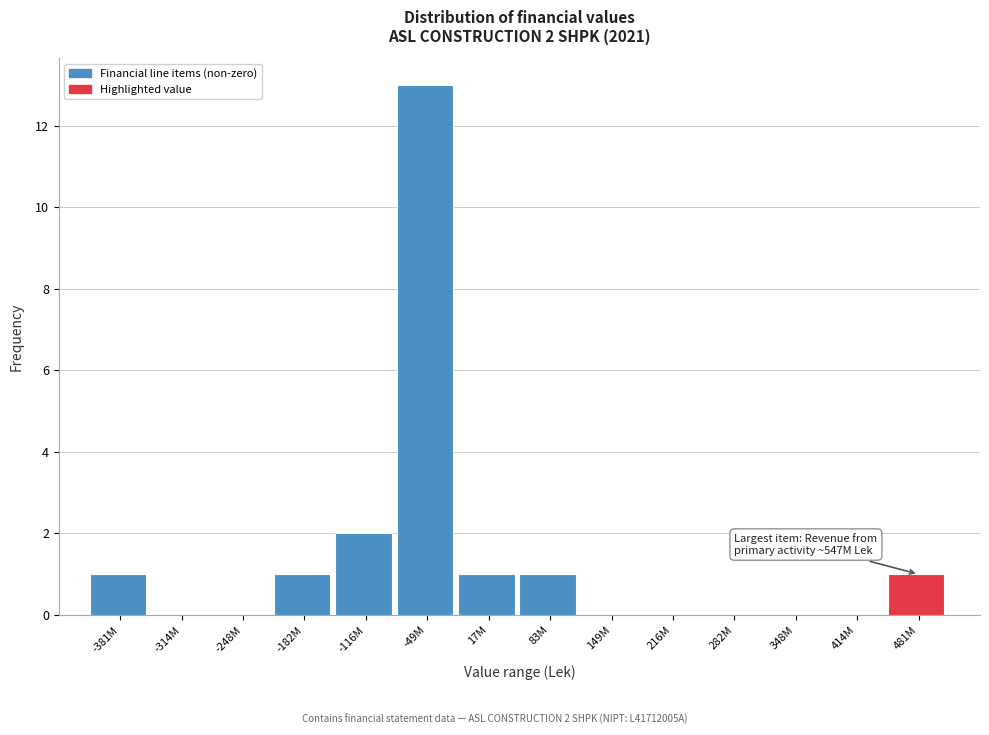

Reading left to right, what are all the values shown in this chart?

-381M=1	-314M=0	-248M=0	-182M=1	-116M=2	-49M=13	17M=1	83M=1	149M=0	216M=0	282M=0	348M=0	414M=0	481M=1